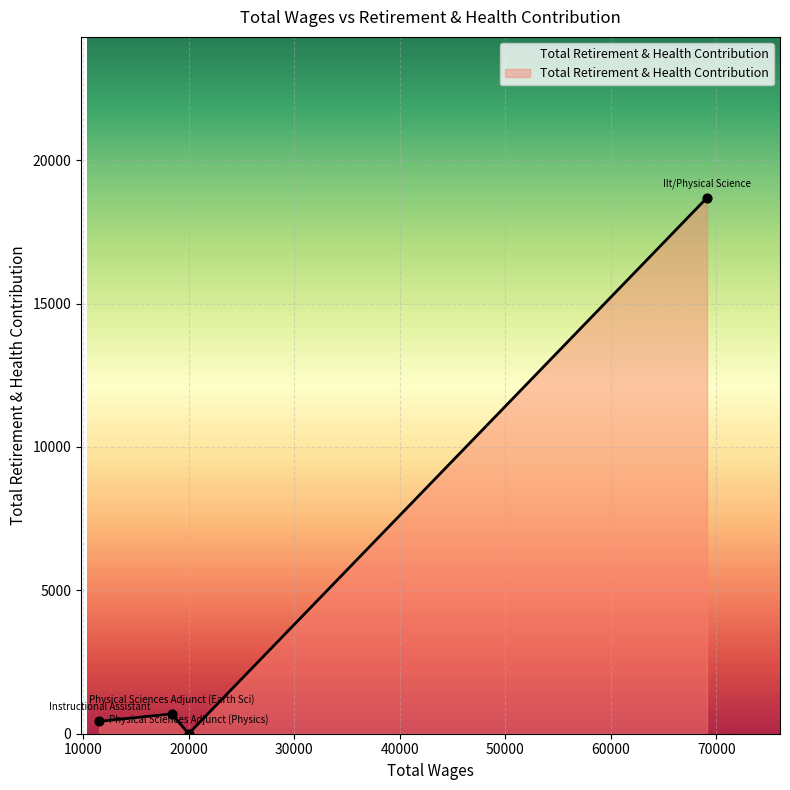

True or false: there are more than 1 points higher than both neighbors.

False